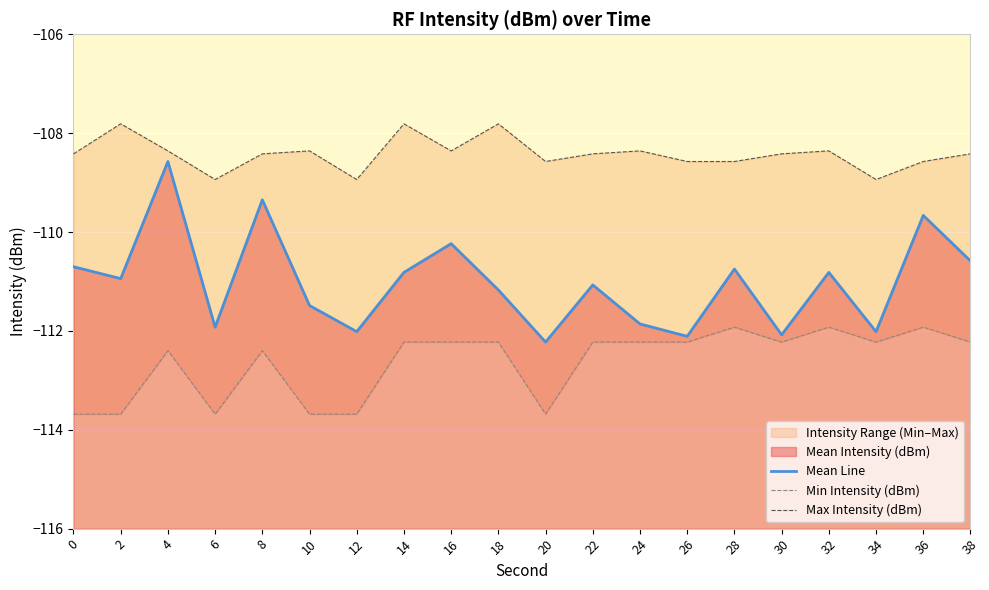

What is the sum of the Max Intensity (dBm) values at 14 and 36?

-216.4